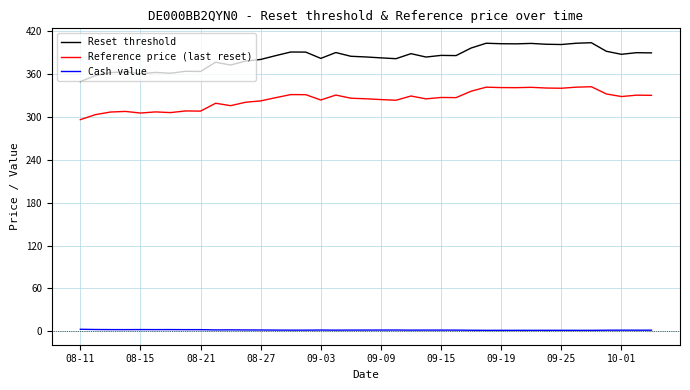

Rank the series by their maximum value, from highest to lowest.

Reset threshold, Reference price (last reset), Cash value